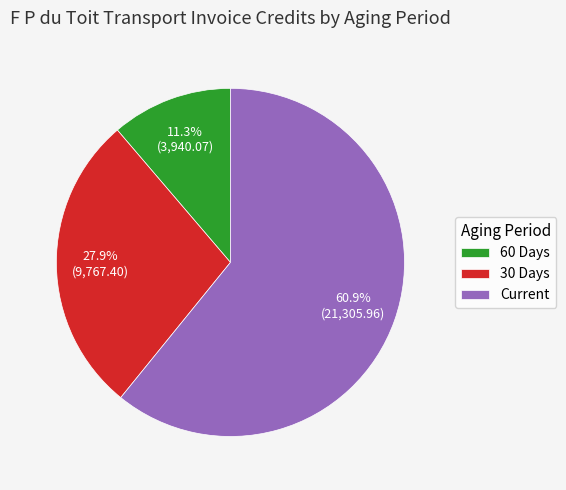

Is there a majority slice in this chart?

Yes